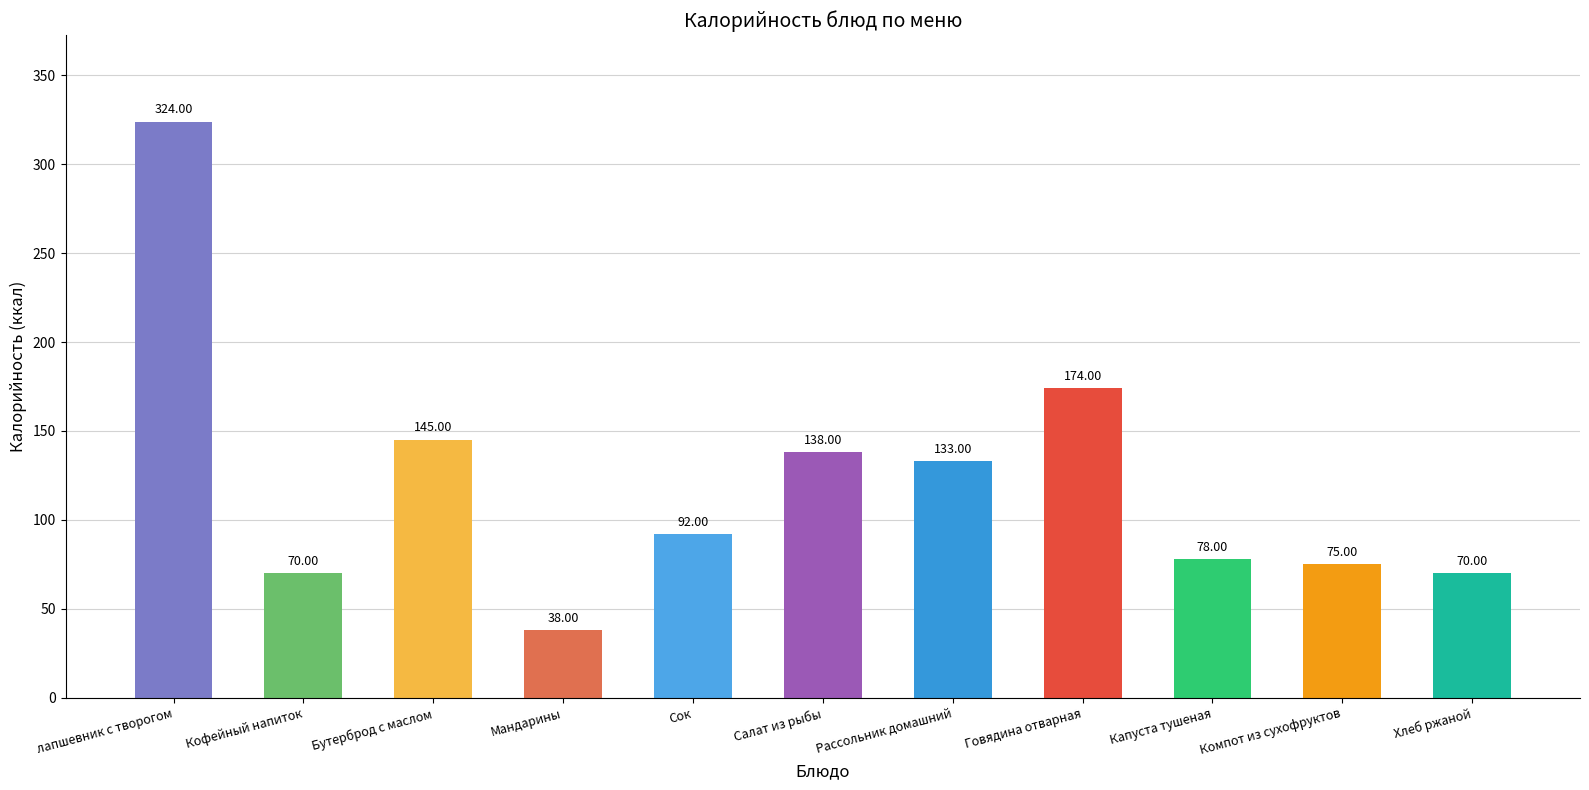

Where is the data nearest to the value 181?

Говядина отварная